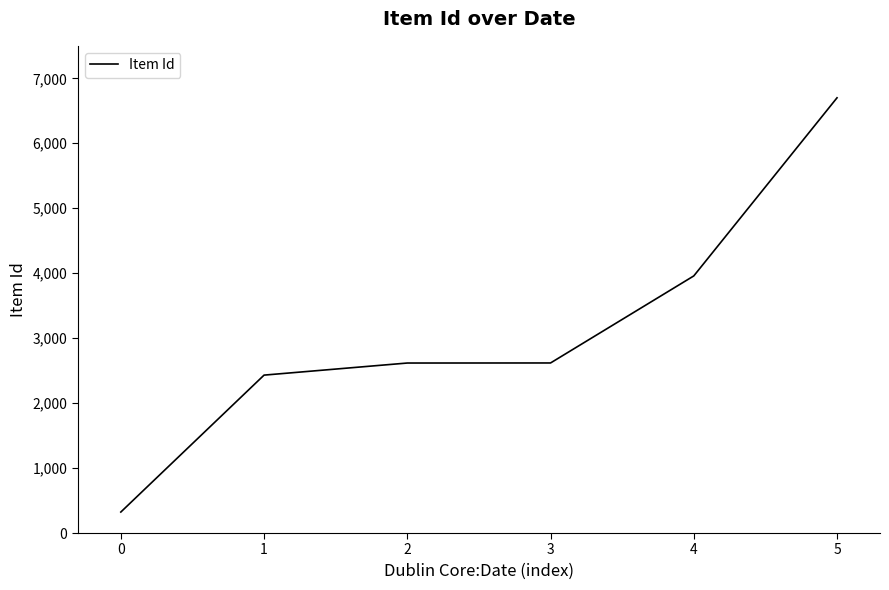

The chart shows a value of 6700 at 5. True or false?

True